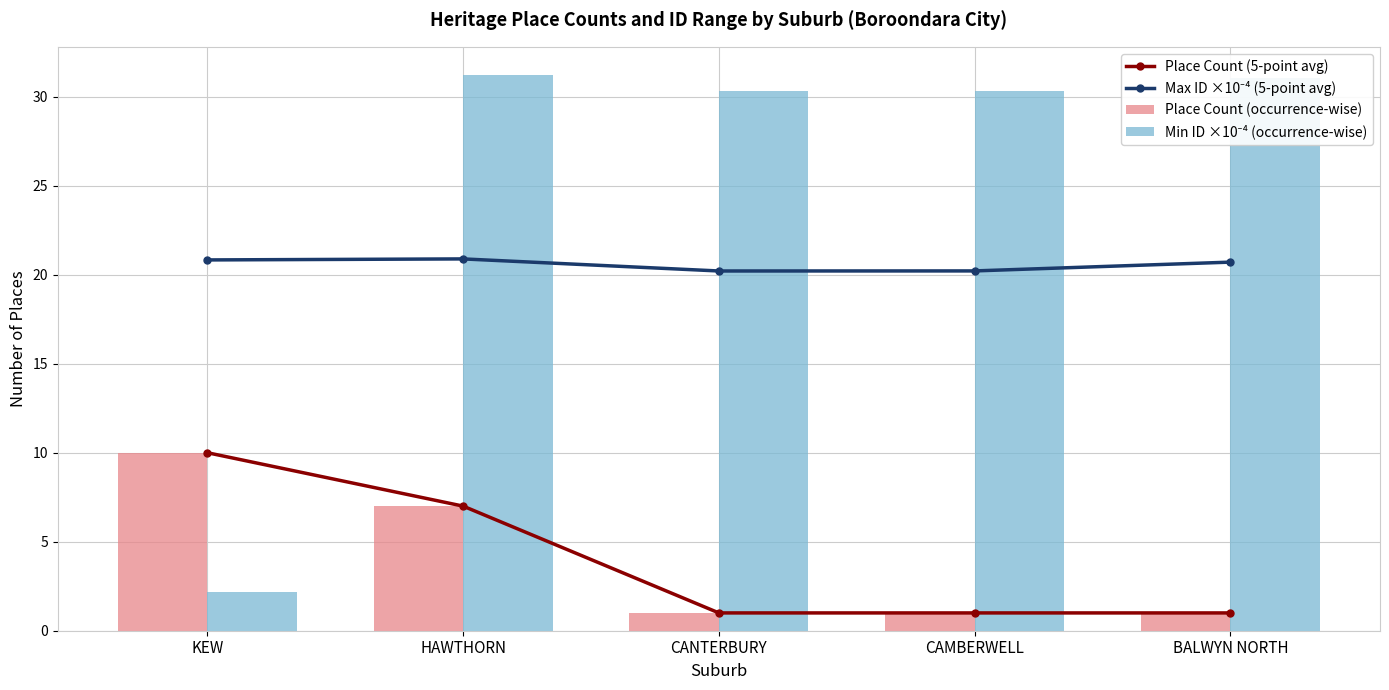

Which series has the largest total across all categories?

Min ID ×10⁻⁴ (occurrence-wise)